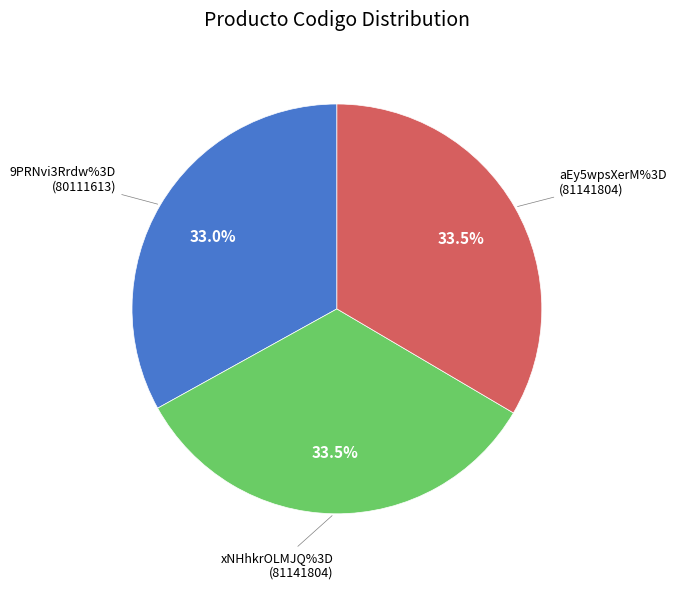

Is there any slice that represents more than half of the pie?

No